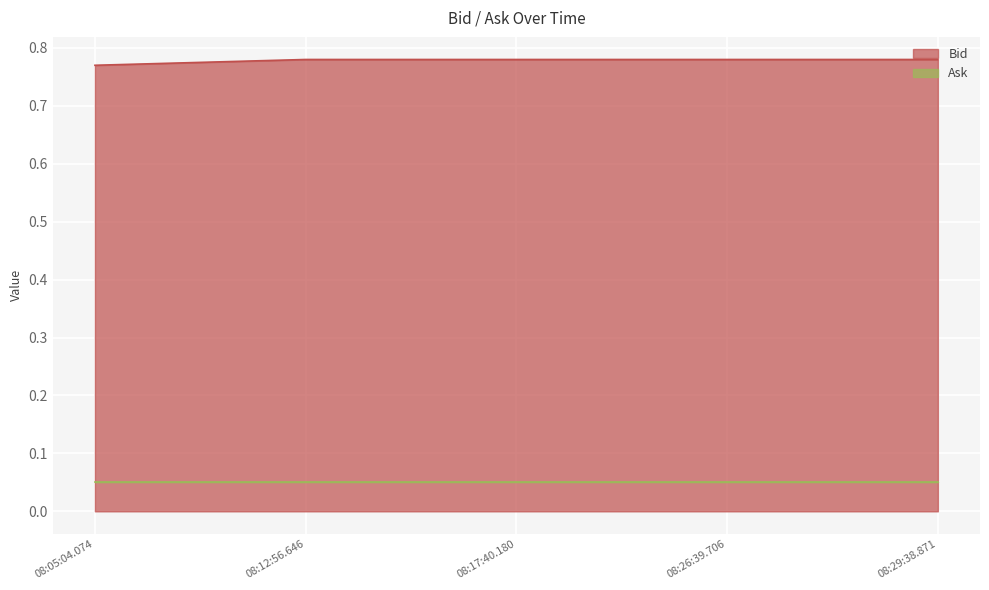

Which label corresponds to the largest value in the chart?

08:12:56.646